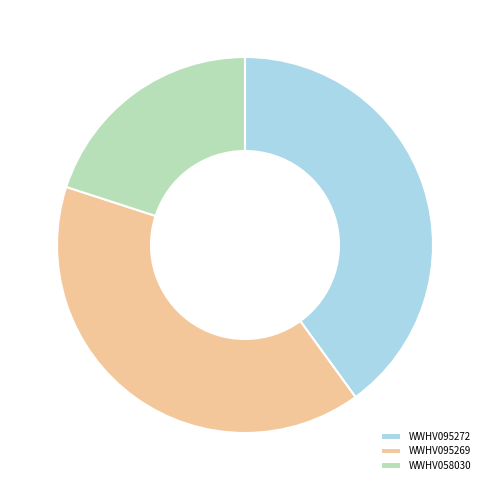

How many slices are in this pie chart?

3